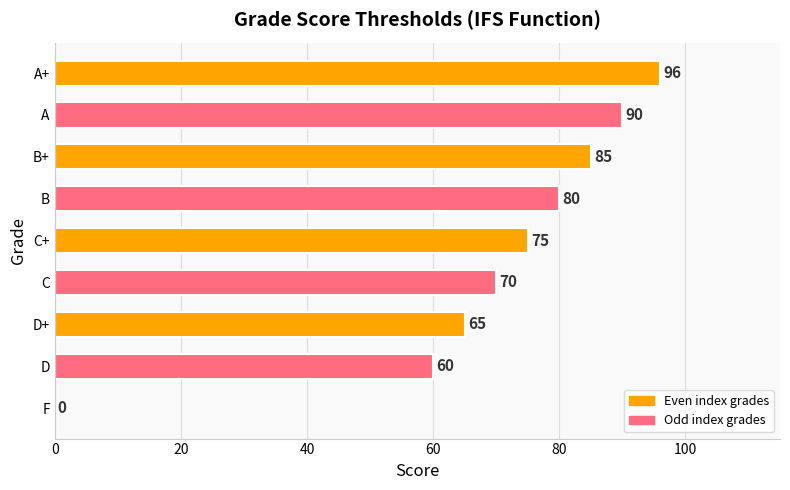

The chart shows a value of 85 at B+. True or false?

True